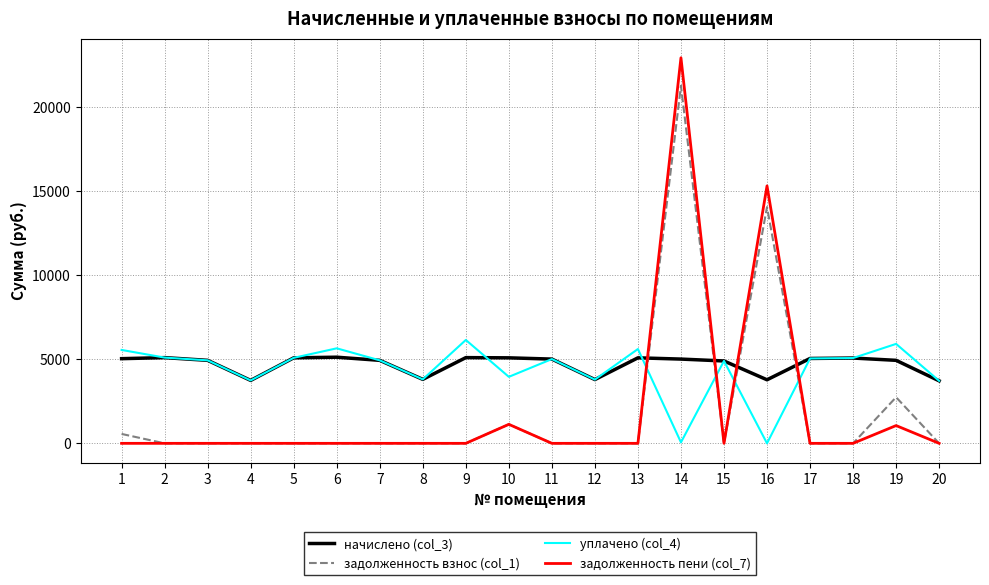

How many series are shown in this chart?

4